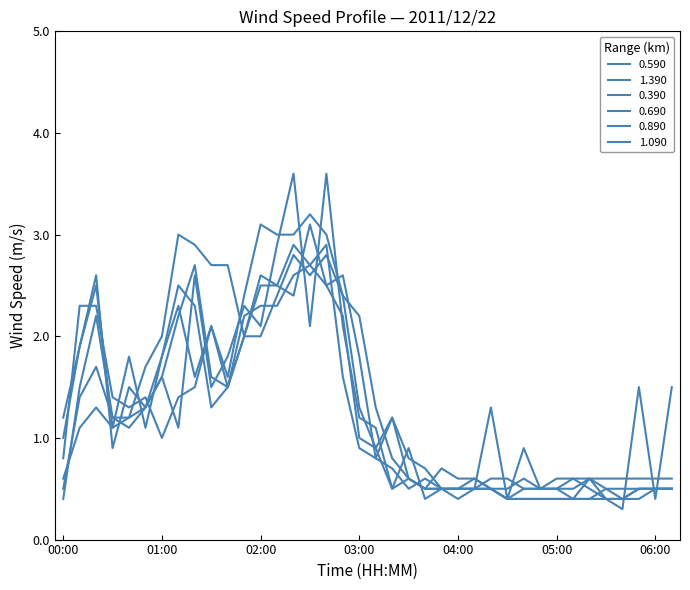

How many values in the 0.390 series exceed 1?

22